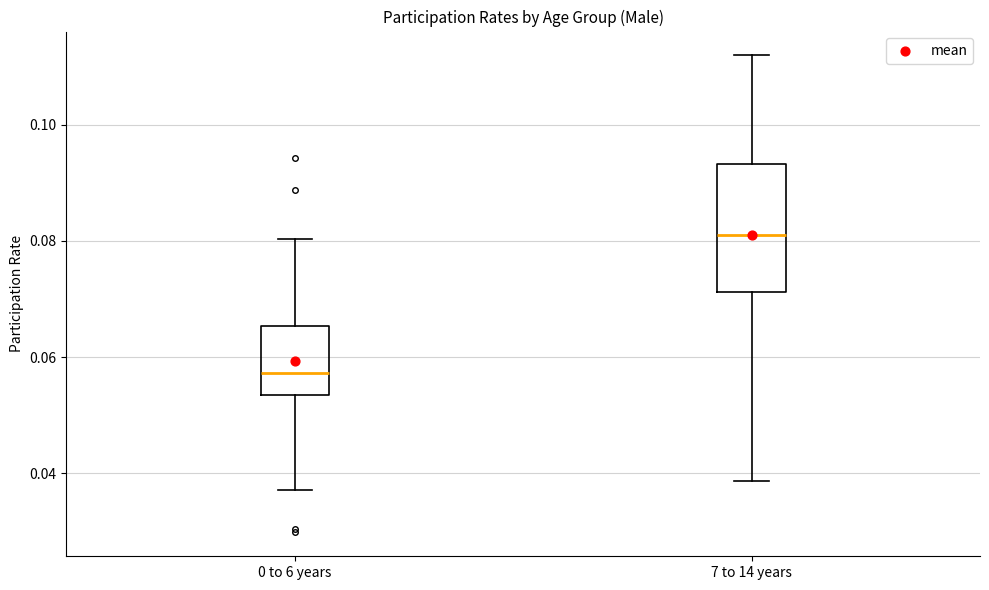

Which box's median line is the lowest?

0 to 6 years